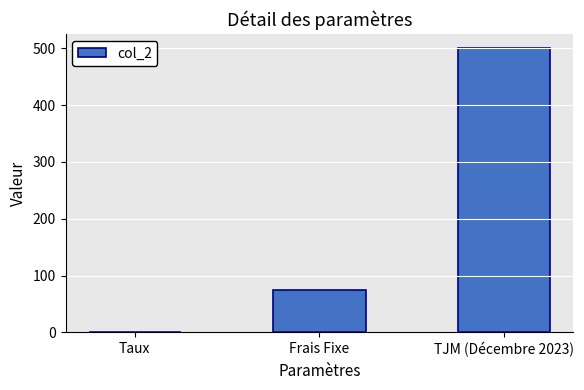

At which category does the chart reach its peak across all series?

TJM (Décembre 2023)